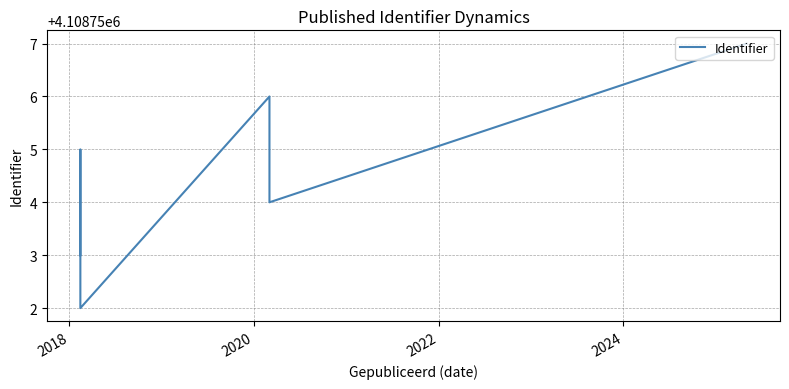

Count the values in the range 4108753 to 4108756.

4